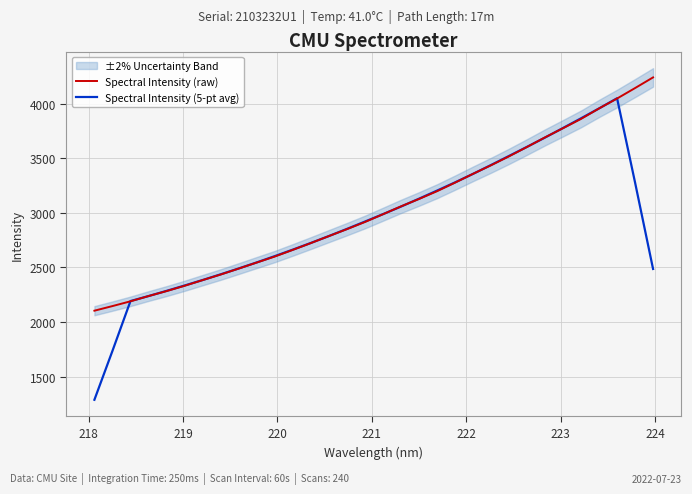

How many data points in Spectral Intensity (5-pt avg) are less than 2920?

16